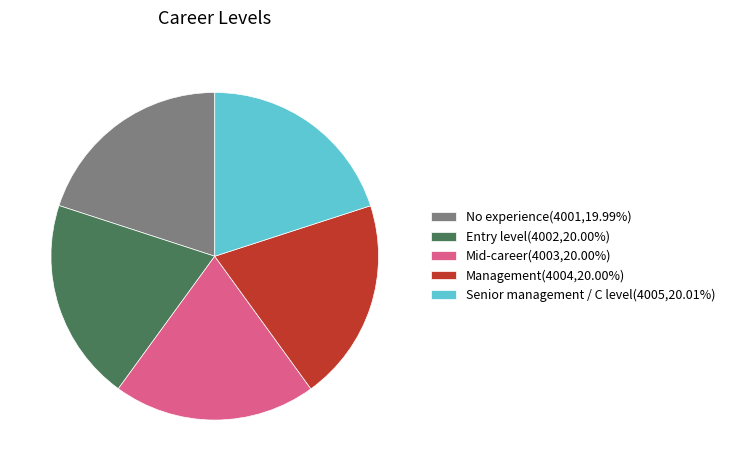

What is the ratio of the value at No experience(4001,19.99%) to the value at Management(4004,20.00%)?

1.0